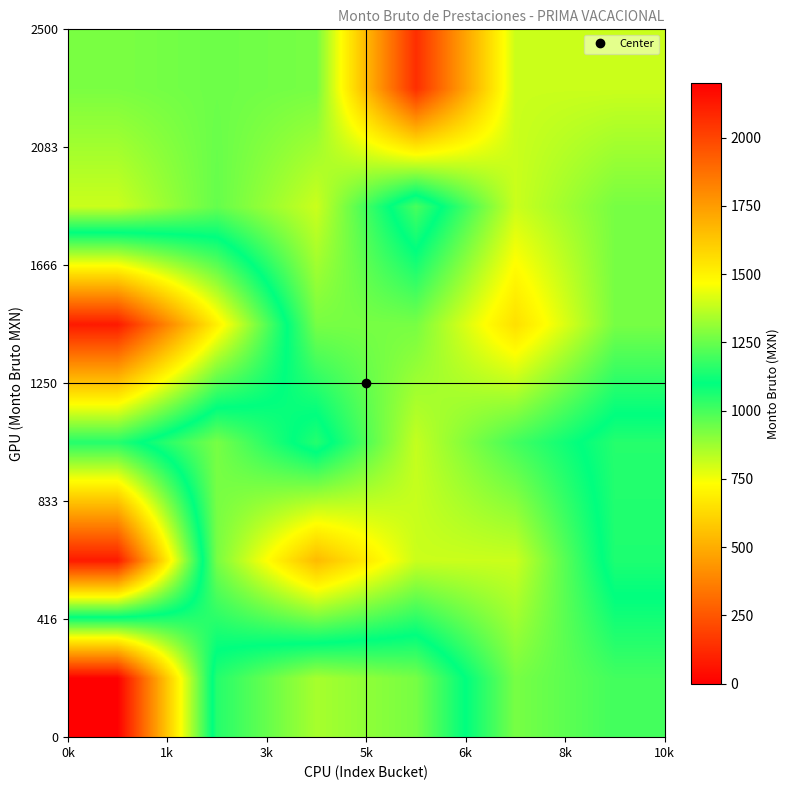

How many data points does each series have?

6